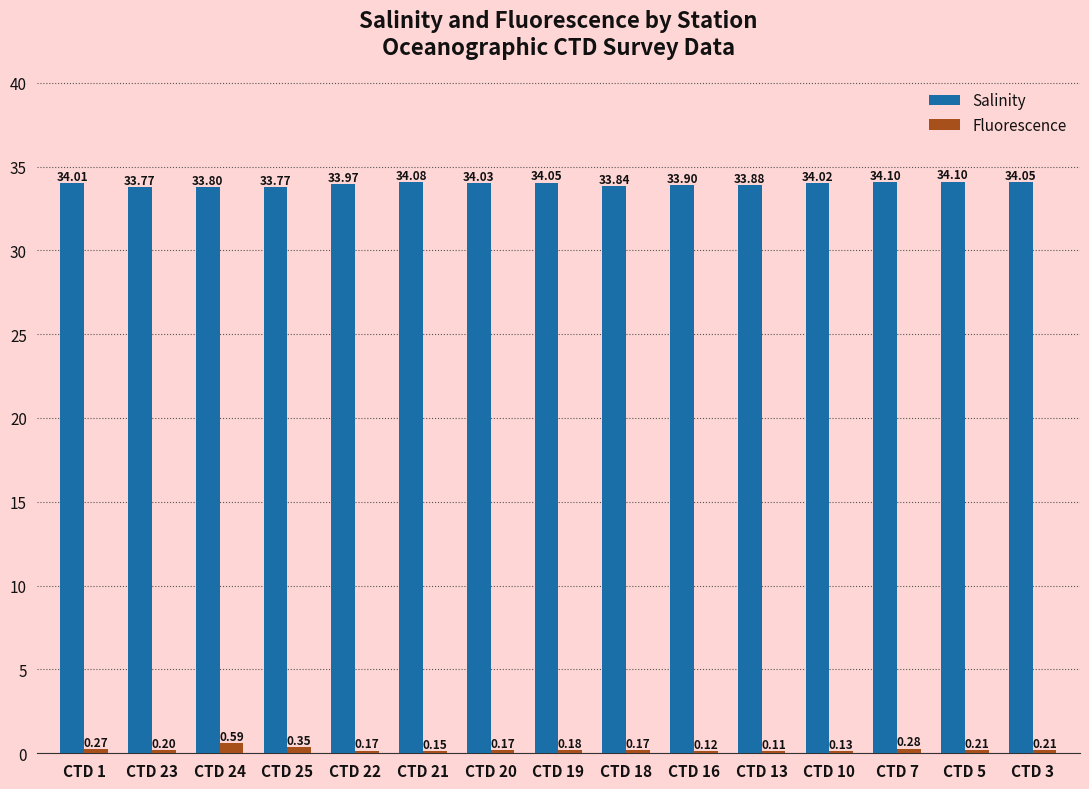

True or false: Salinity has a value of 8.0 at CTD 3.

False